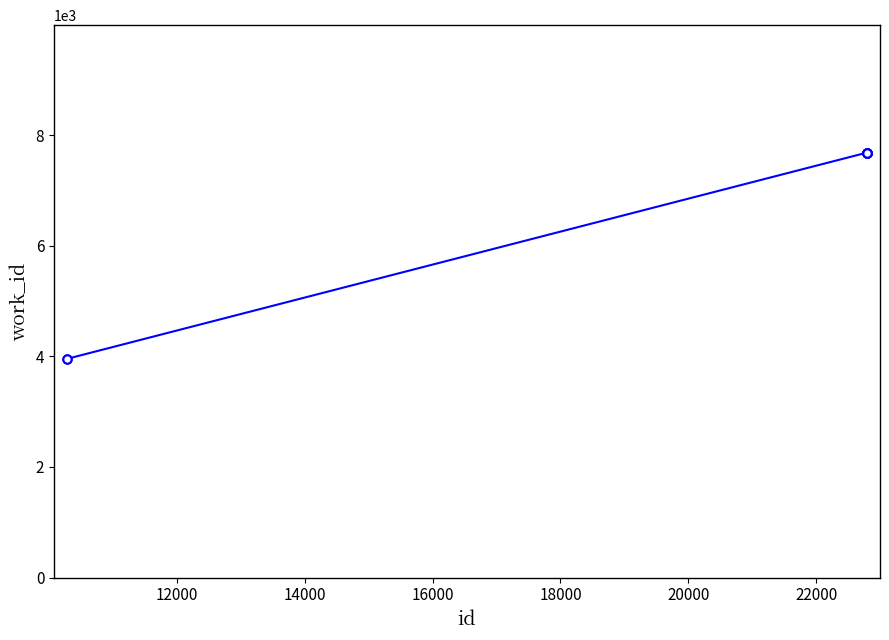

What is the value of the 1st point from the left?

3954